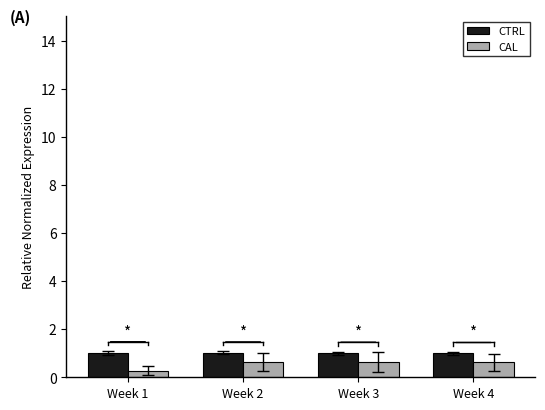

Reading right to left, extract all data points from this chart.

CTRL: Week 4=1.0	Week 3=1.0	Week 2=1.0	Week 1=1.0
CAL: Week 4=0.6	Week 3=0.6	Week 2=0.6	Week 1=0.3